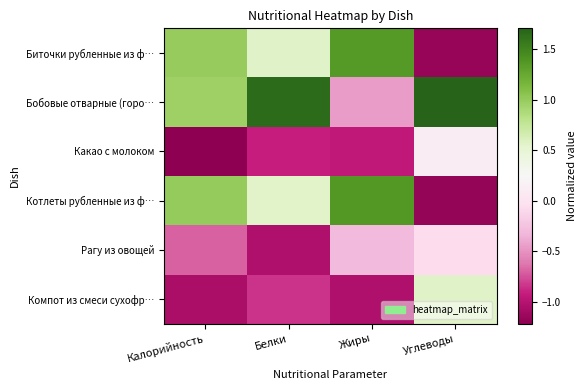

Which series has the largest total across all categories?

Бобовые отварные (горо…